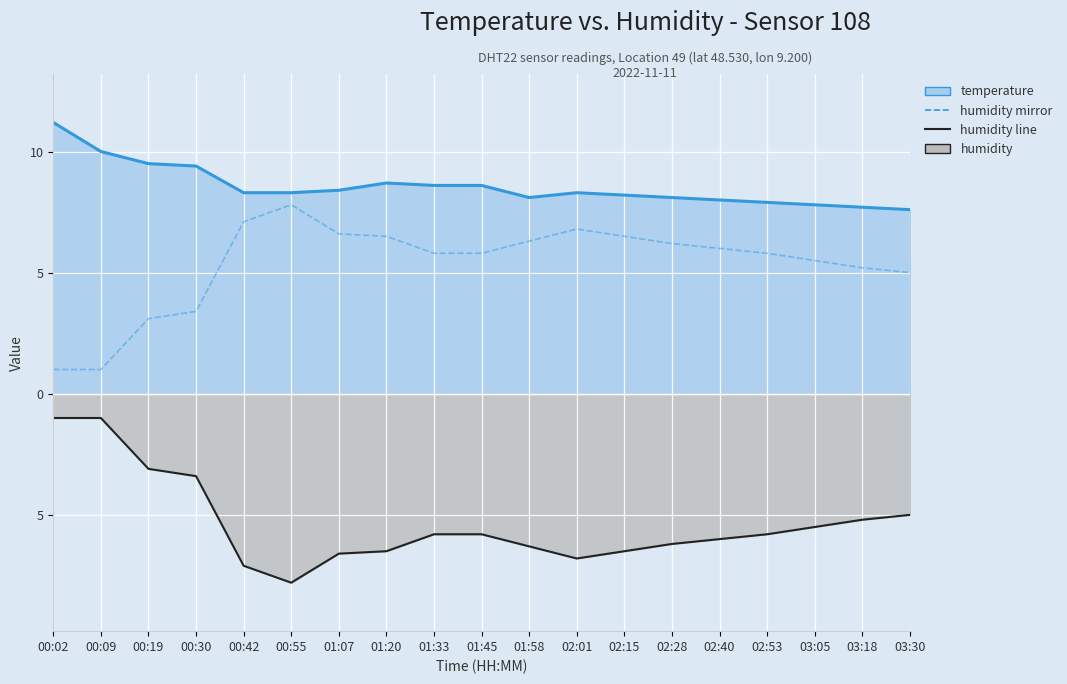

The temperature line series shows 11.6 at 01:58. True or false?

False